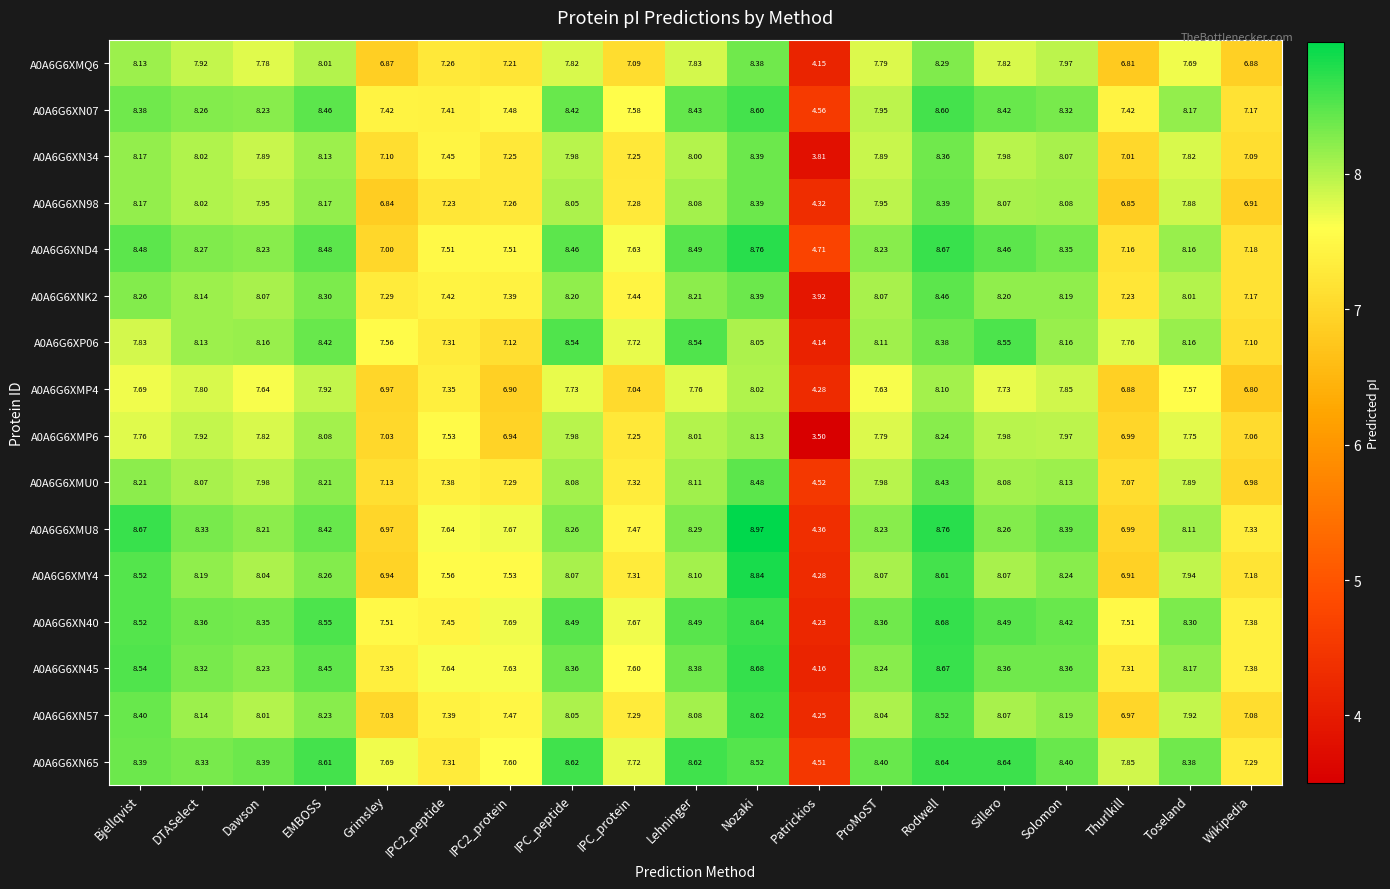

Which category has the highest value in the A0A6G6XMY4 series?

Nozaki